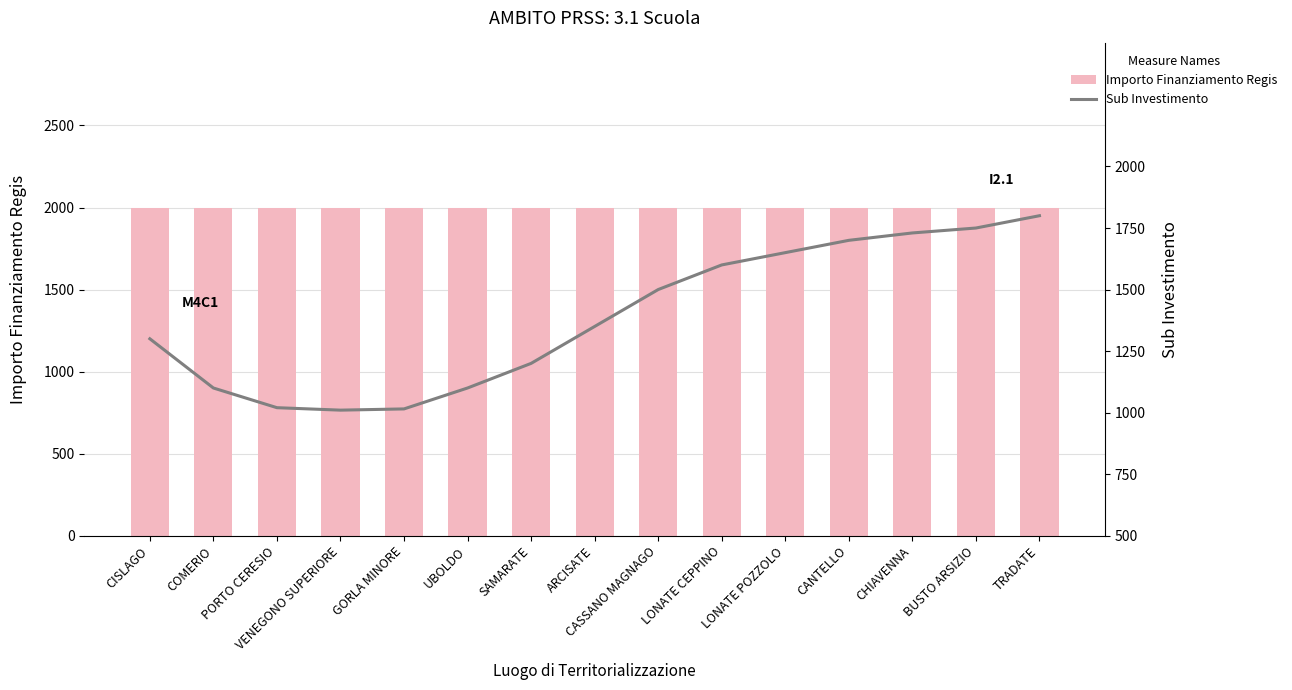

Where is Sub Investimento nearest to the value 1405?

ARCISATE